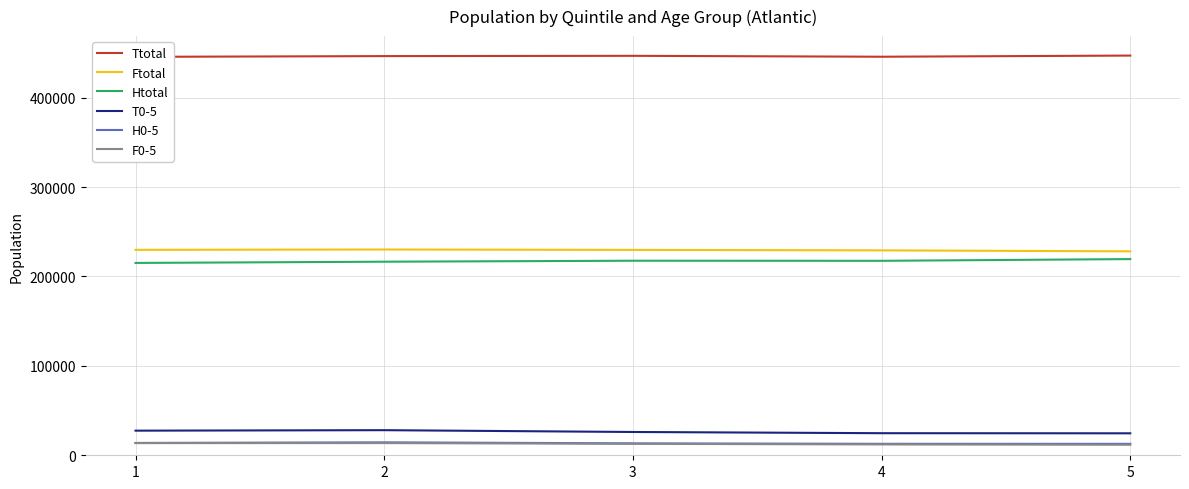

What is the total value across all series at 2?

949350